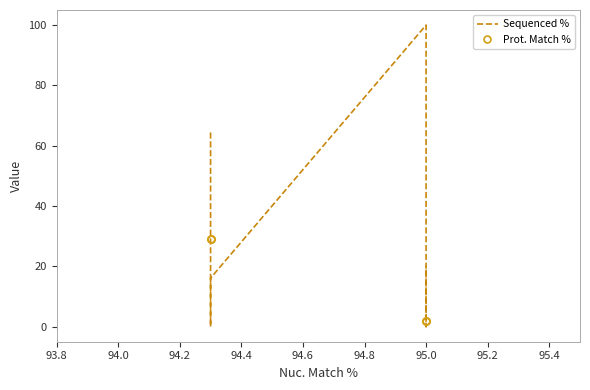

Which series ends up on top after the final intersection of Prot. Match % and Sequenced %?

Sequenced %